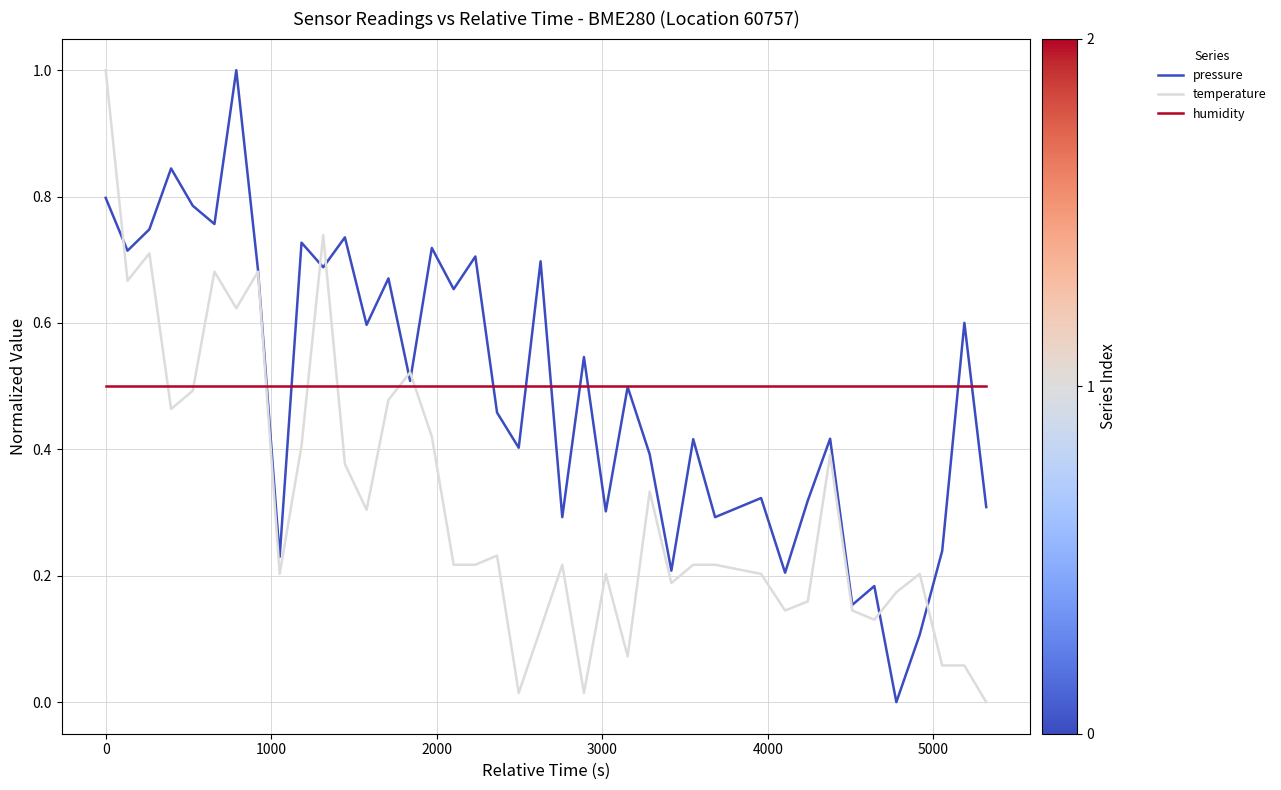

What is the maximum value for pressure?

1.0